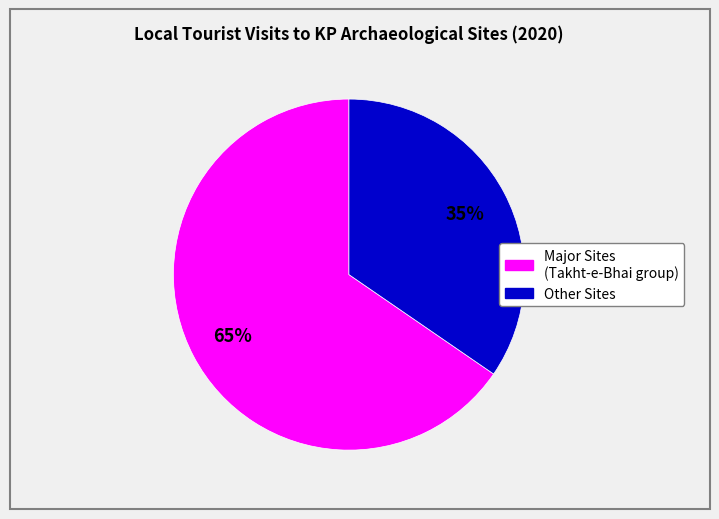

Is there a majority slice in this chart?

Yes